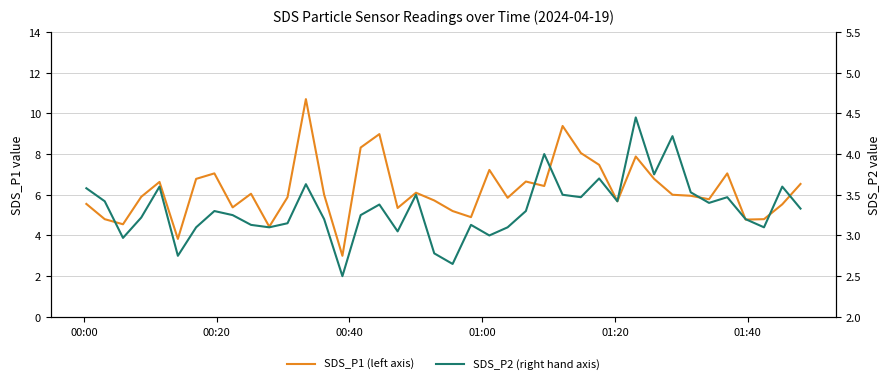

Reading right to left, transcribe all the data shown in this chart.

SDS_P1 (left axis): 6.5	5.5	4.8	4.8	7.0	5.8	6.0	6.0	6.8	7.9	5.7	7.5	8.1	9.4	6.4	6.7	5.8	7.2	4.9	5.2	5.7	6.1	5.3	9.0	8.3	3.0	6.0	10.7	5.9	4.4	6.0	5.4	7.0	6.8	3.8	6.6	5.9	4.5	4.8	5.5
SDS_P2 (right hand axis): 3.3	3.6	3.1	3.2	3.5	3.4	3.5	4.2	3.8	4.5	3.4	3.7	3.5	3.5	4.0	3.3	3.1	3.0	3.1	2.6	2.8	3.5	3.0	3.4	3.2	2.5	3.2	3.6	3.1	3.1	3.1	3.2	3.3	3.1	2.8	3.6	3.2	3.0	3.4	3.6